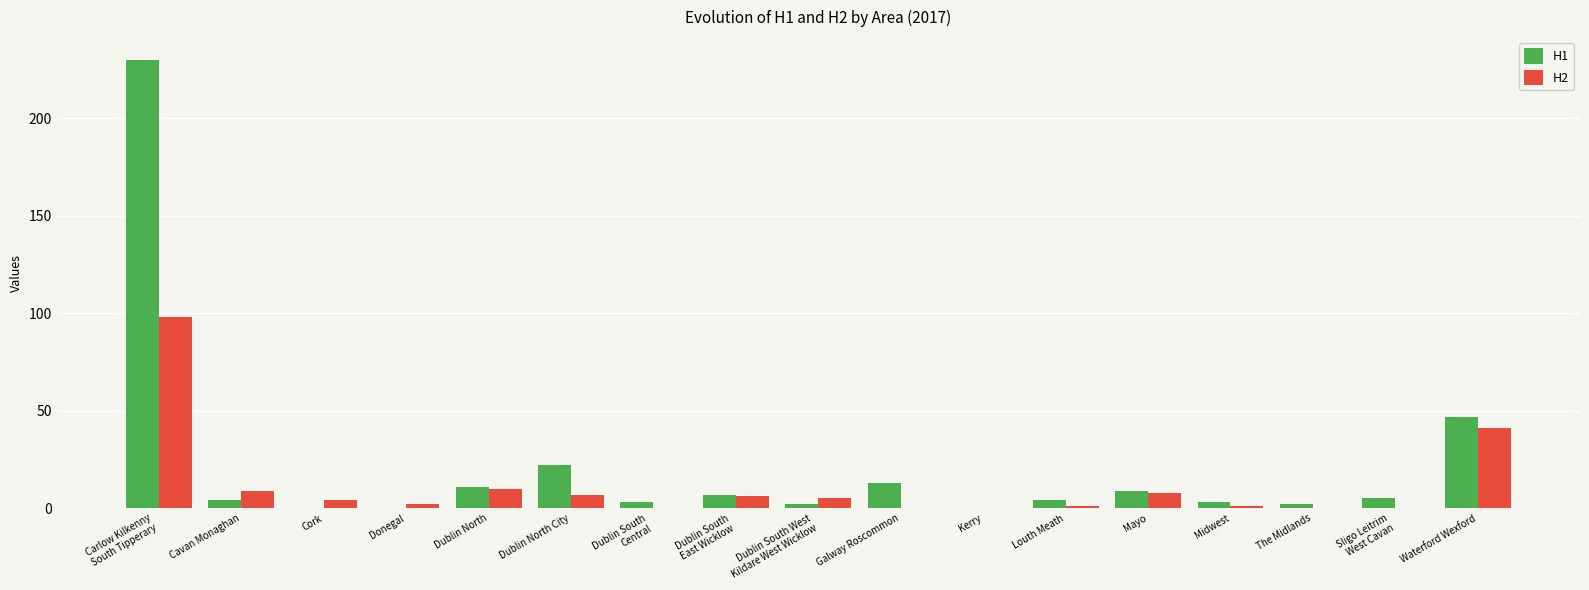

How many categories are shown in the chart?

17